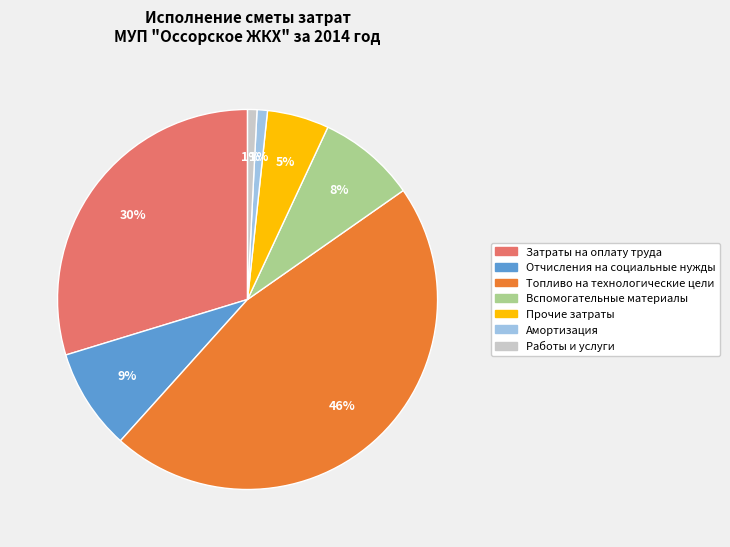

To the nearest percent, what portion does Затраты на оплату труда represent?

30%